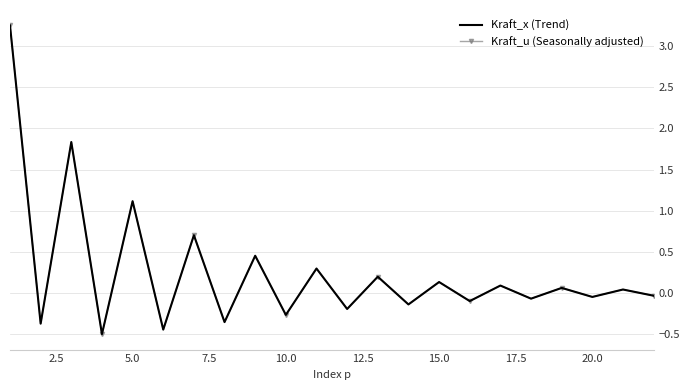

What are all the series names shown in the legend?

Kraft_x (Trend), Kraft_u (Seasonally adjusted)